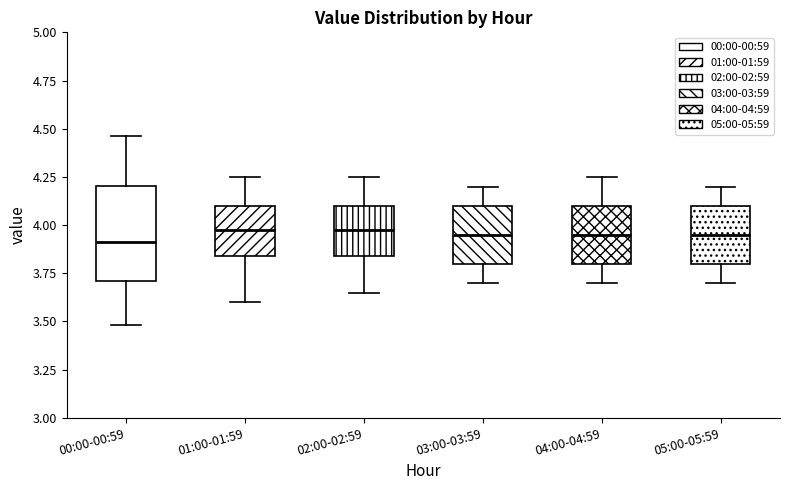

Comparing the boxes themselves (not the whiskers), which one is the tallest?

00:00-00:59